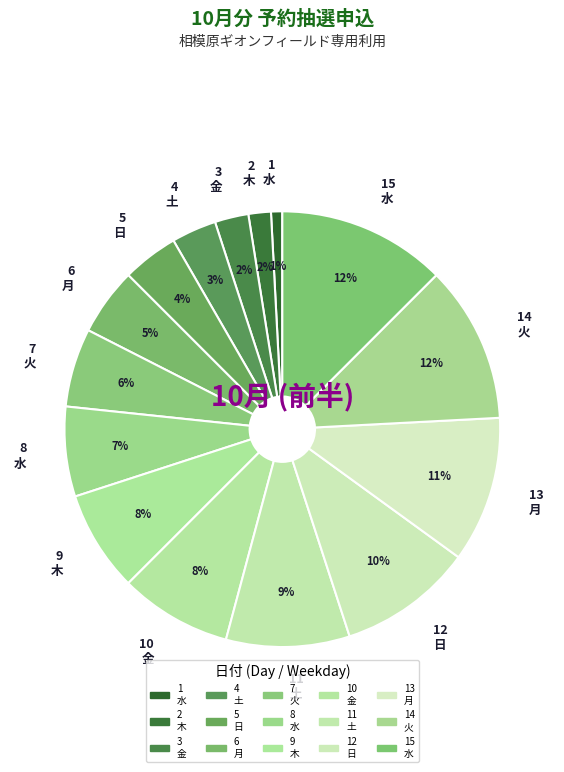

How many segments does this pie chart have?

15